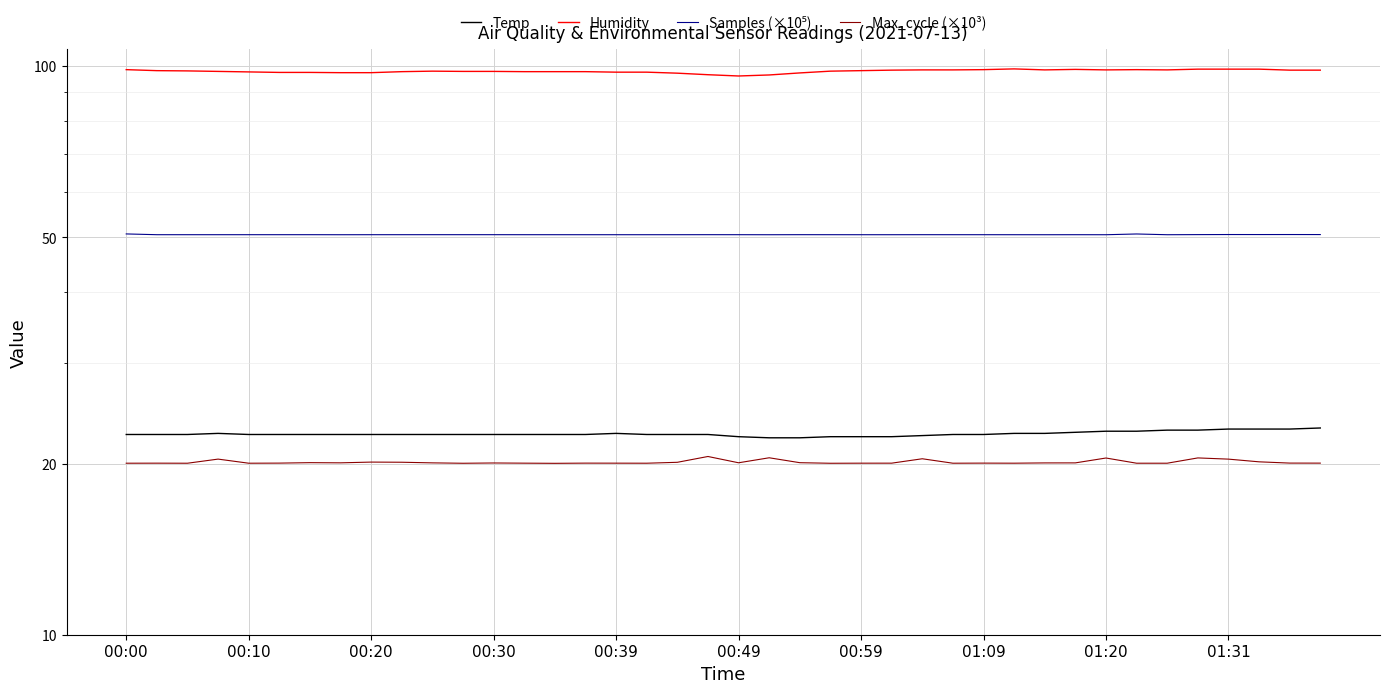

True or false: Humidity and Temp cross at least once.

False